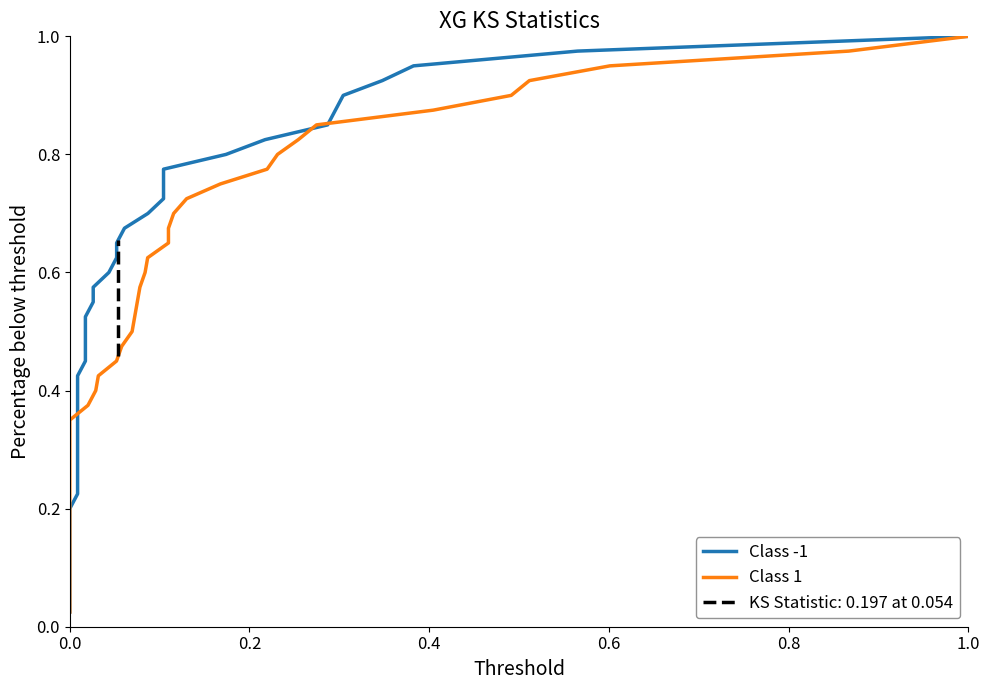

True or false: Class 1 has a value of 0.3 at 25.

False